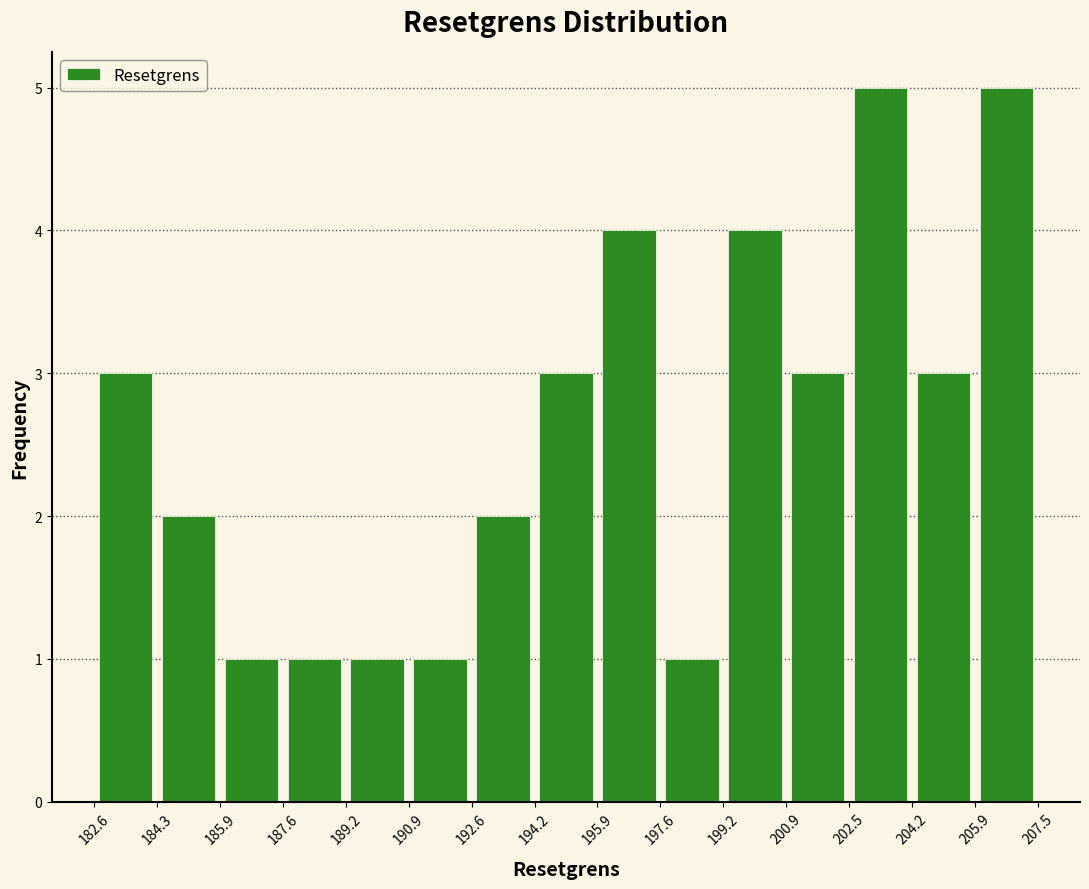

Reading left to right, transcribe this chart: for each bar, give the range it covers on the x-axis and its height. The values are not printed on the chart, so give them approximately, as read against the axis.

182.6 to 184.3: 3
184.3 to 185.9: 2
185.9 to 187.6: 1
187.6 to 189.2: 1
189.2 to 190.9: 1
190.9 to 192.6: 1
192.6 to 194.2: 2
194.2 to 195.9: 3
195.9 to 197.6: 4
197.6 to 199.2: 1
199.2 to 200.9: 4
200.9 to 202.5: 3
202.5 to 204.2: 5
204.2 to 205.9: 3
205.9 to 207.5: 5